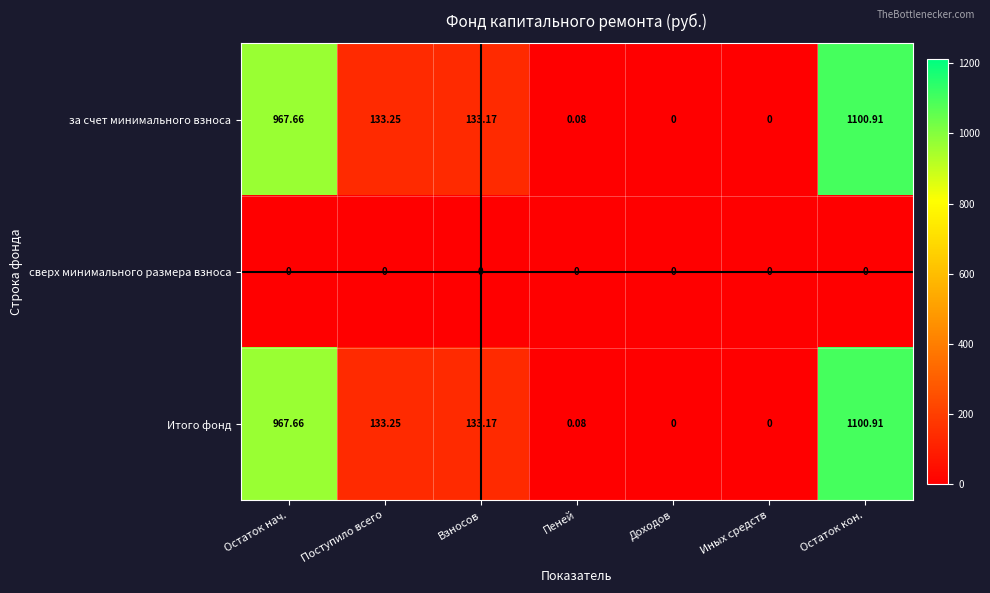

At which label does за счет минимального взноса reach its peak?

Остаток кон.